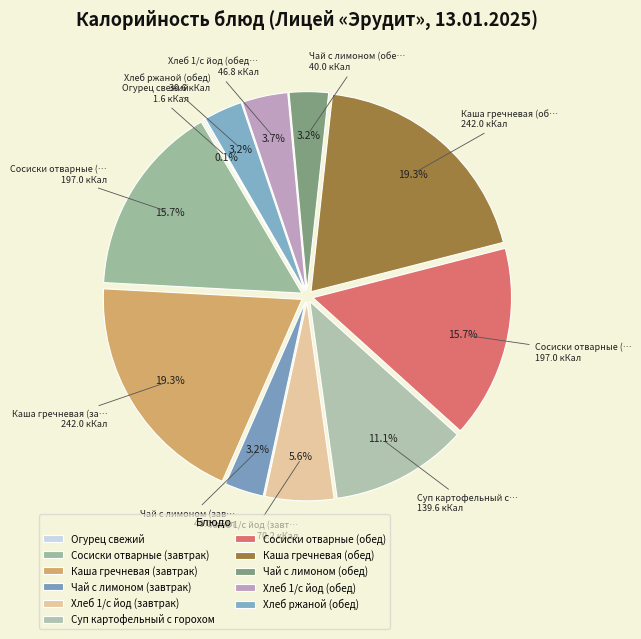

How many segments does this pie chart have?

11